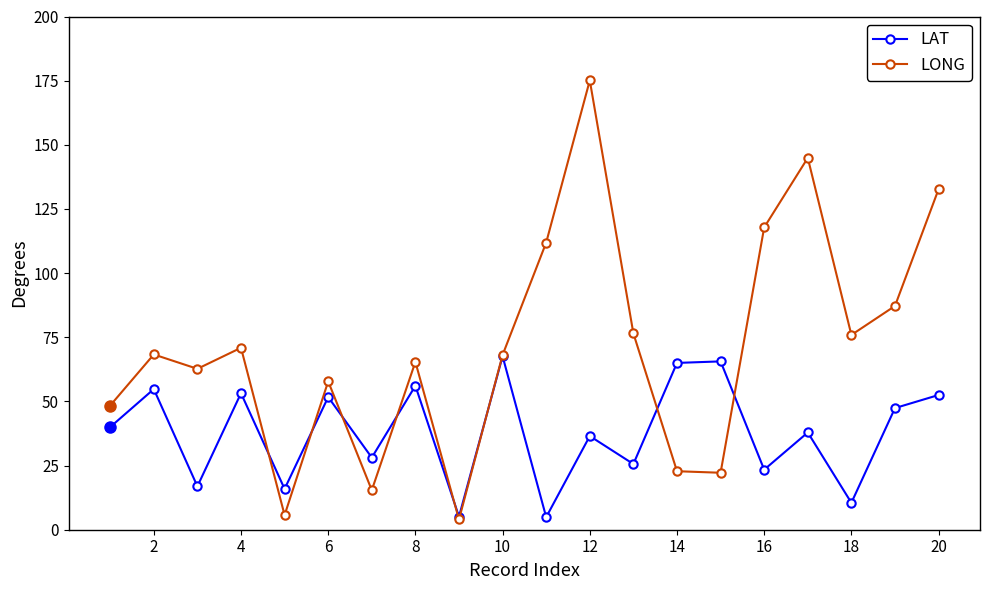

How many interior local peaks does the LONG series have?

6